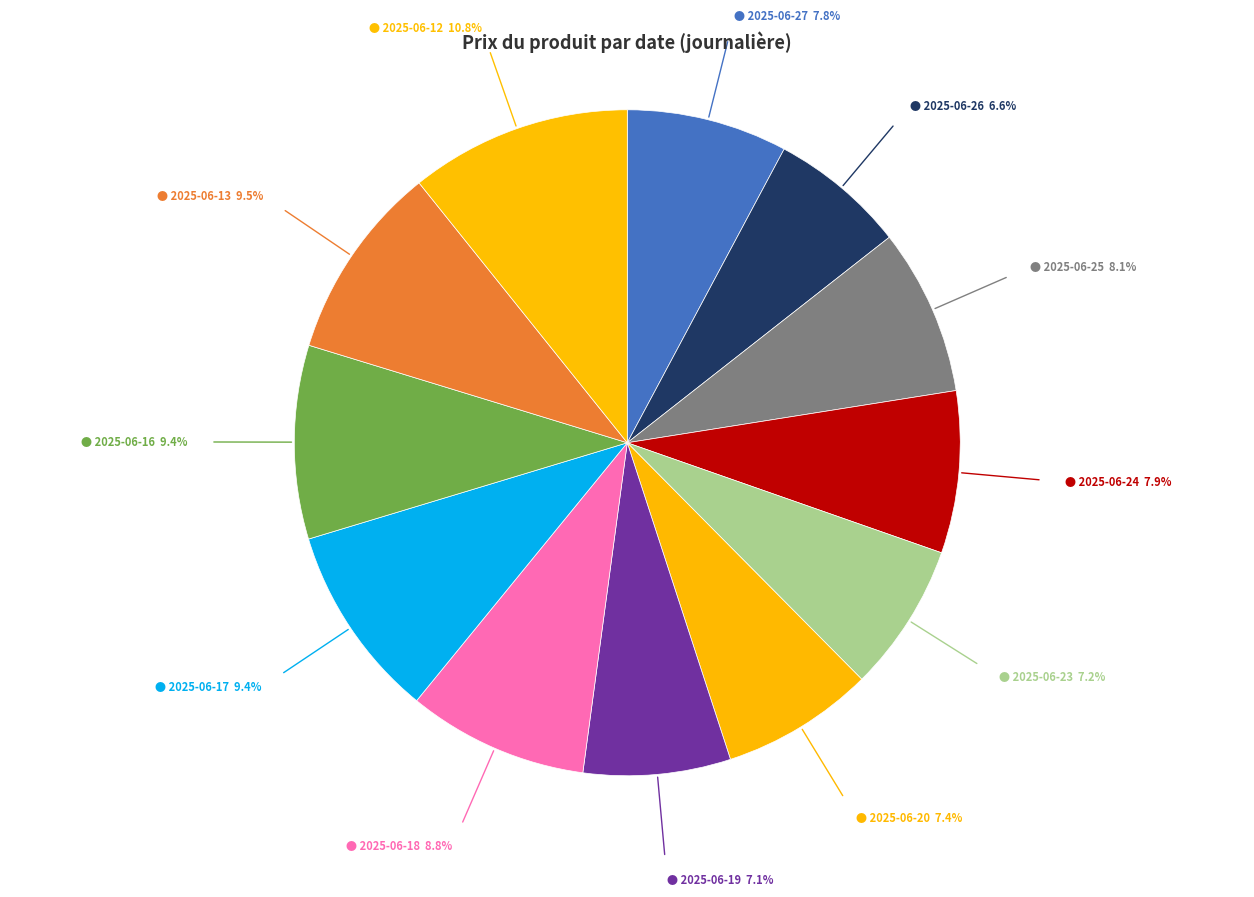

How many slices are in this pie chart?

12